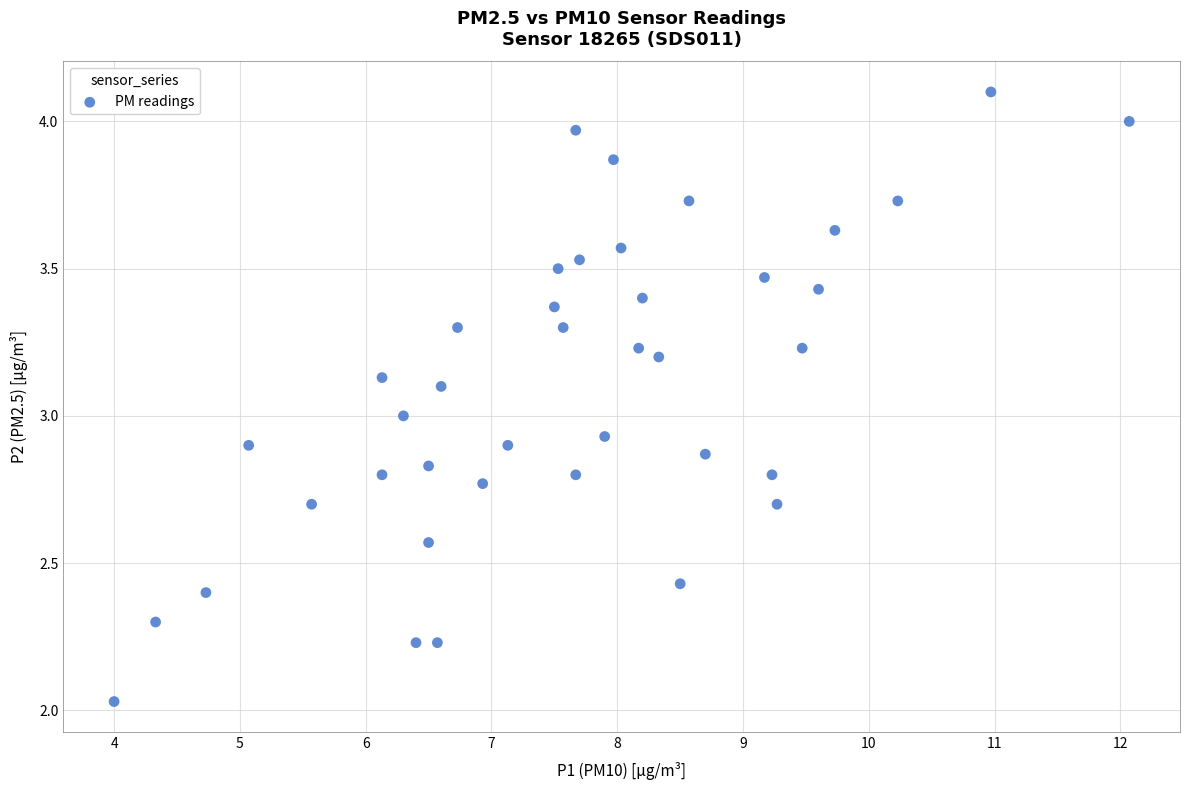

What is the range of Y values (max minus min)?

2.1